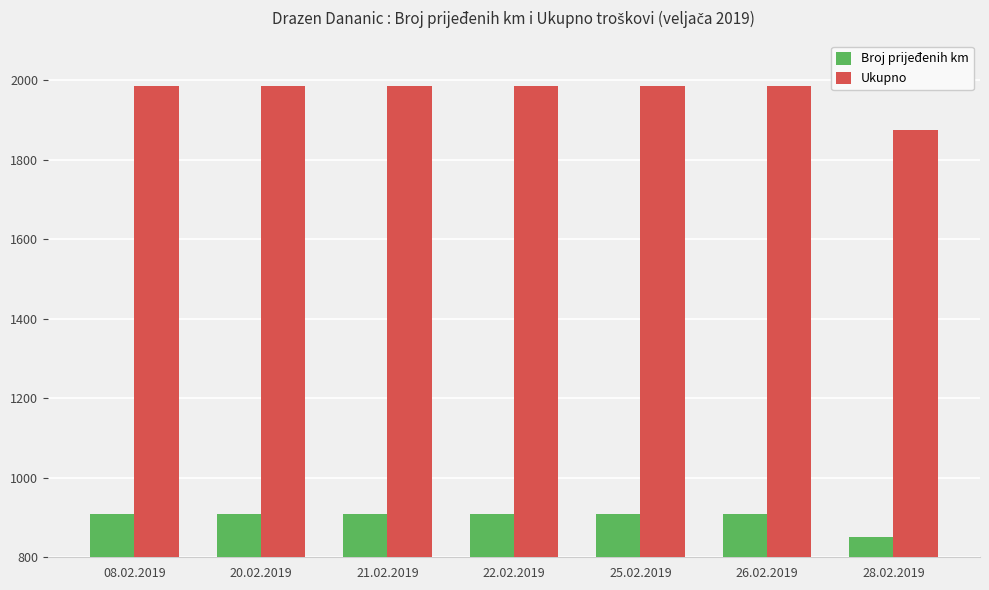

Reading left to right, extract all data points from this chart.

Broj prijeđenih km: 08.02.2019=908	20.02.2019=908	21.02.2019=908	22.02.2019=908	25.02.2019=908	26.02.2019=908	28.02.2019=852
Ukupno: 08.02.2019=1986	20.02.2019=1986	21.02.2019=1986	22.02.2019=1986	25.02.2019=1986	26.02.2019=1986	28.02.2019=1874